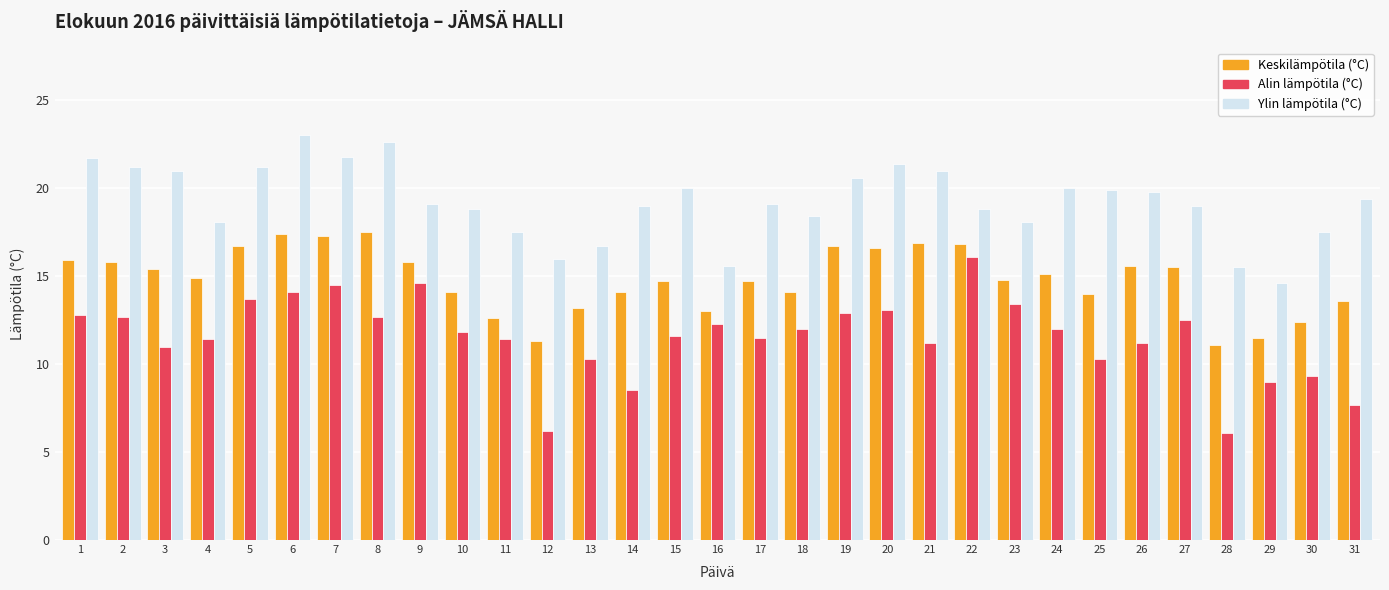

Does the chart contain stacked bars?

No